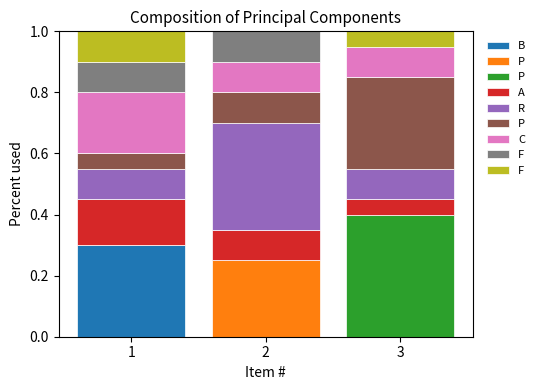

The A series shows 0.0 at 3. True or false?

True